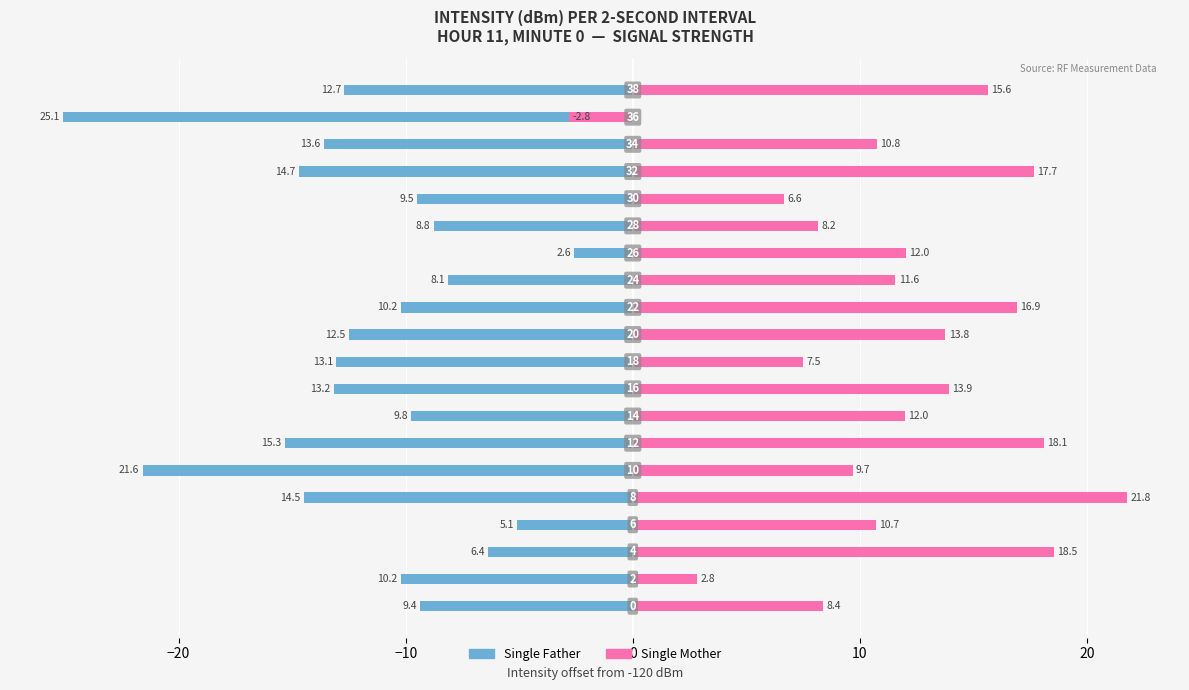

What is the value of the Single Mother bar at the 19th from the left?

-2.8